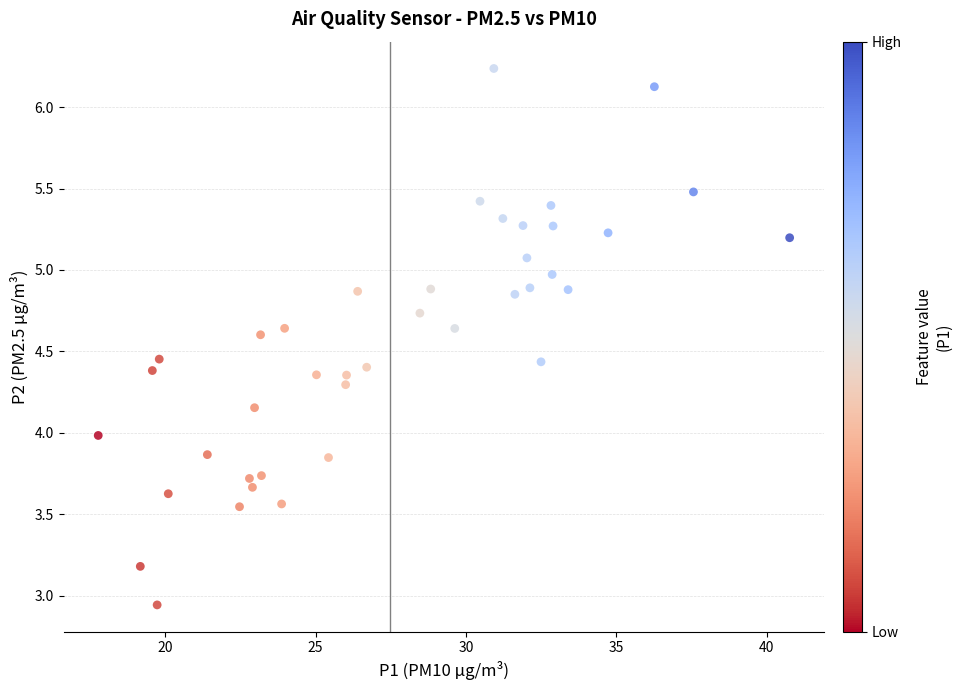

What is the range of Y values (max minus min)?

3.3